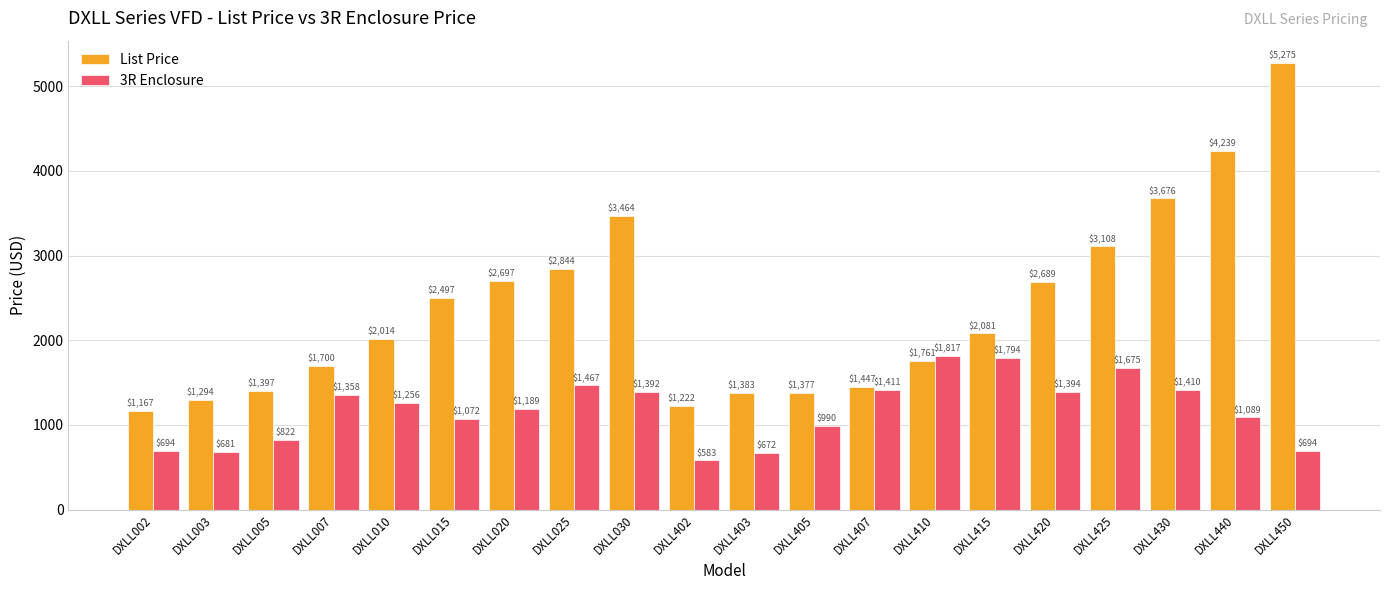

How many bars are there in total?

40